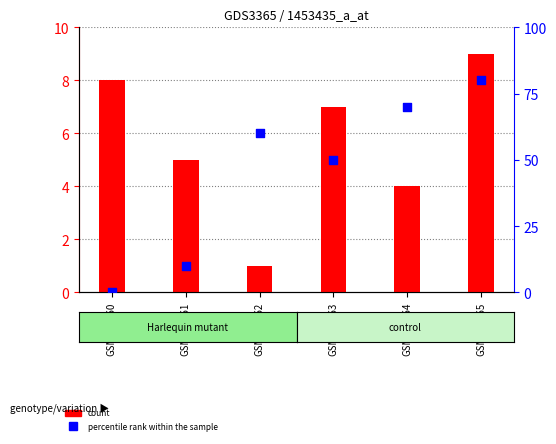

Which series contains the lowest Y value?

percentile rank within the sample